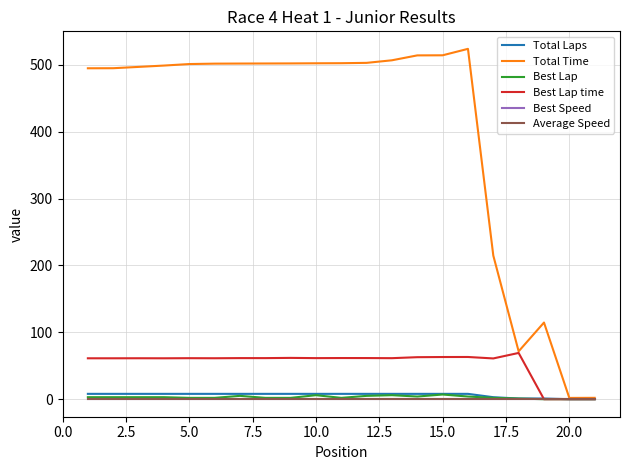

What is the value of the Total Laps point at the 9th from the left?

8.0